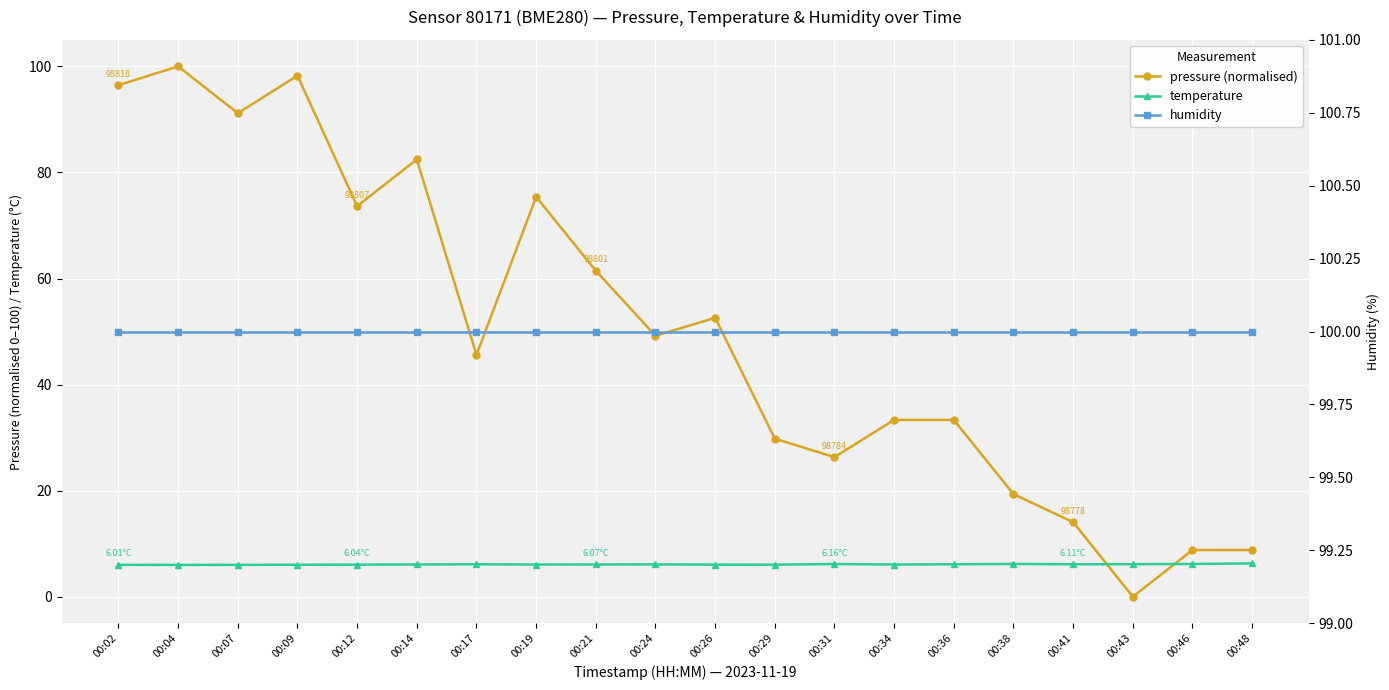

Reading right to left, list all the values displayed in this chart.

pressure (normalised): 8.8	8.8	0.0	14.1	19.3	33.3	33.3	26.3	29.8	52.6	49.2	61.5	75.4	45.6	82.4	73.7	98.3	91.2	100.0	96.5
temperature: 6.3	6.2	6.1	6.1	6.2	6.1	6.1	6.2	6.0	6.0	6.1	6.1	6.1	6.1	6.1	6.0	6.0	6.0	6.0	6.0
humidity: 100.0	100.0	100.0	100.0	100.0	100.0	100.0	100.0	100.0	100.0	100.0	100.0	100.0	100.0	100.0	100.0	100.0	100.0	100.0	100.0